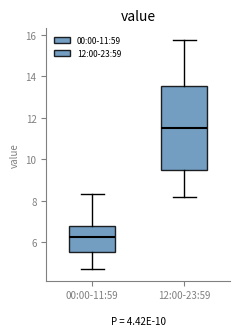

Comparing the boxes themselves (not the whiskers), which one is the tallest?

12:00-23:59